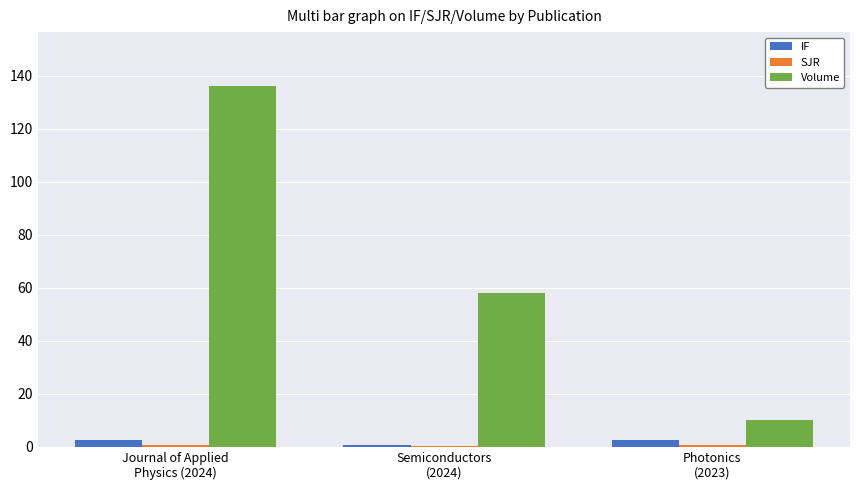

Which series has the largest total across all categories?

Volume